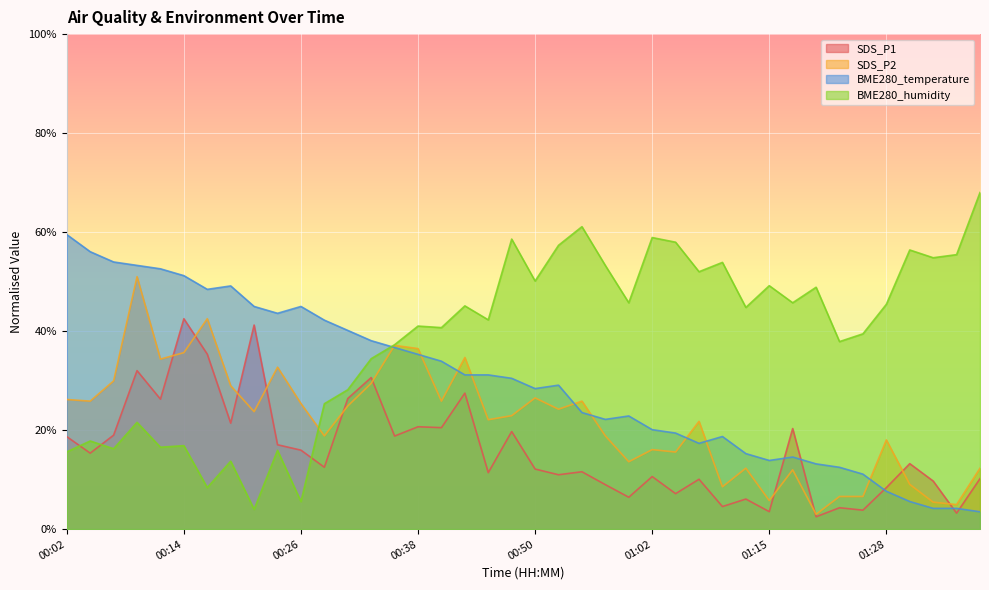

The value of SDS_P1 at 01:30 is 13.2. True or false?

True